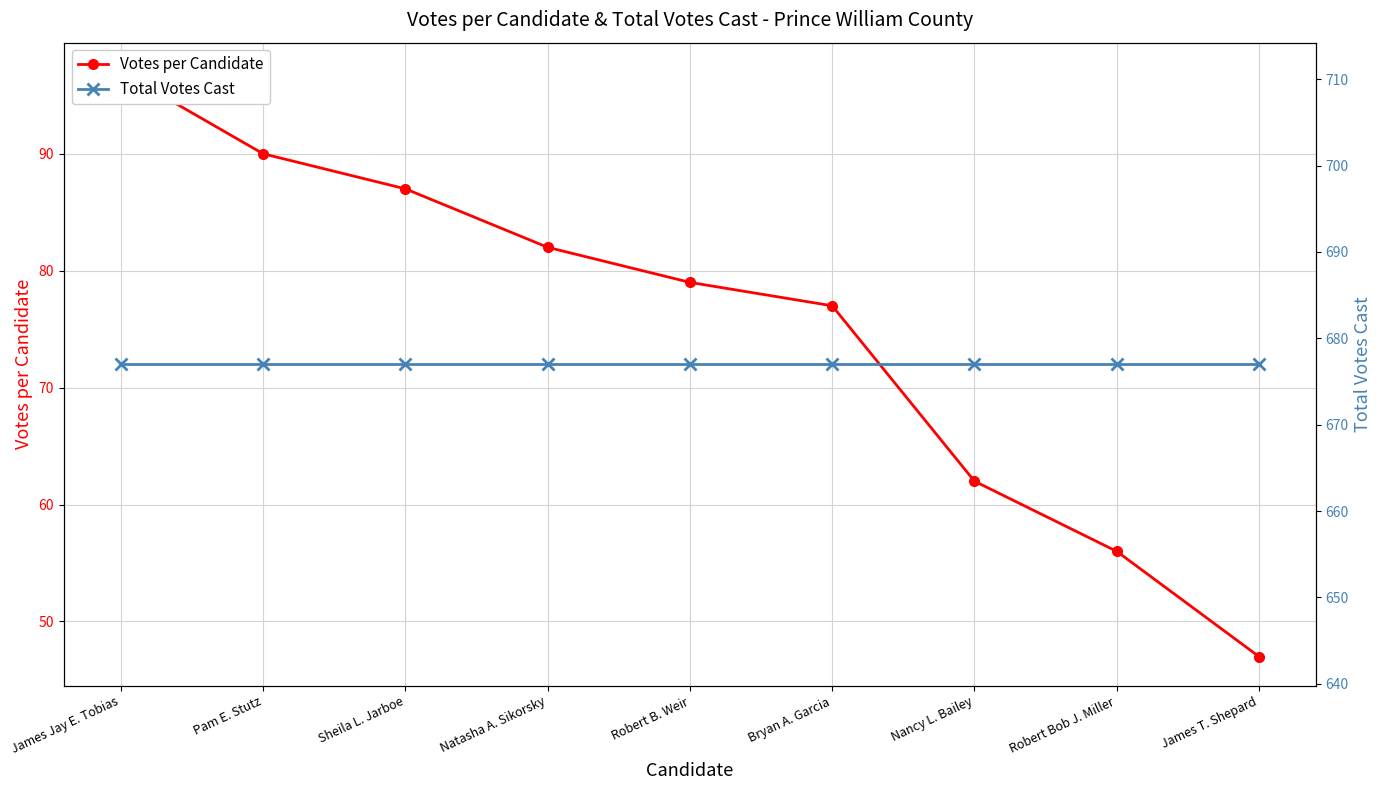

Rank the series at Bryan A. Garcia from highest to lowest value.

Total Votes Cast, Votes per Candidate